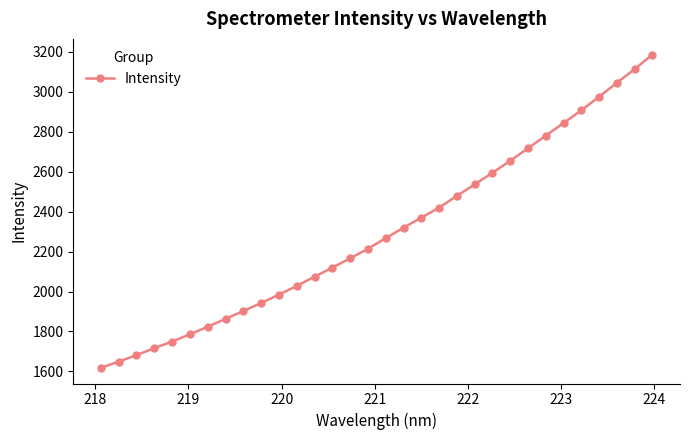

What is the sum of all values?

73516.0